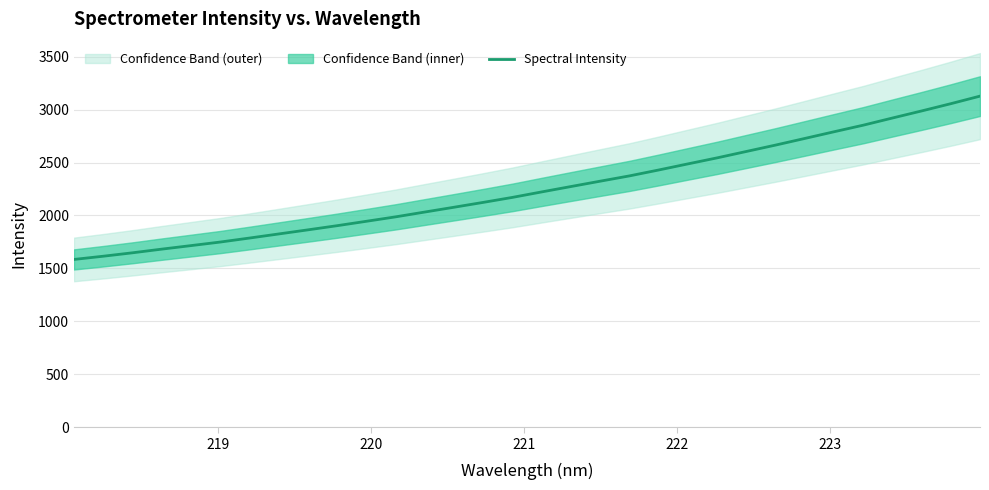

What is the highest value of the Spectral Intensity series?

3126.9